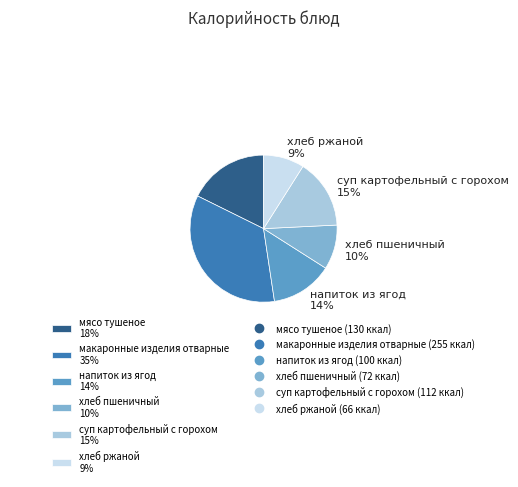

Does хлеб ржаной account for over 50% of the chart?

No